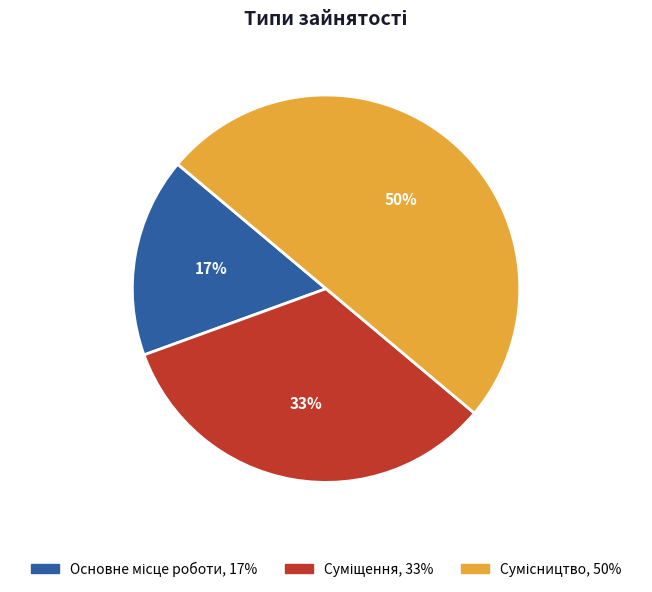

To the nearest percent, what is the difference between the largest and smallest slice percentages?

33%